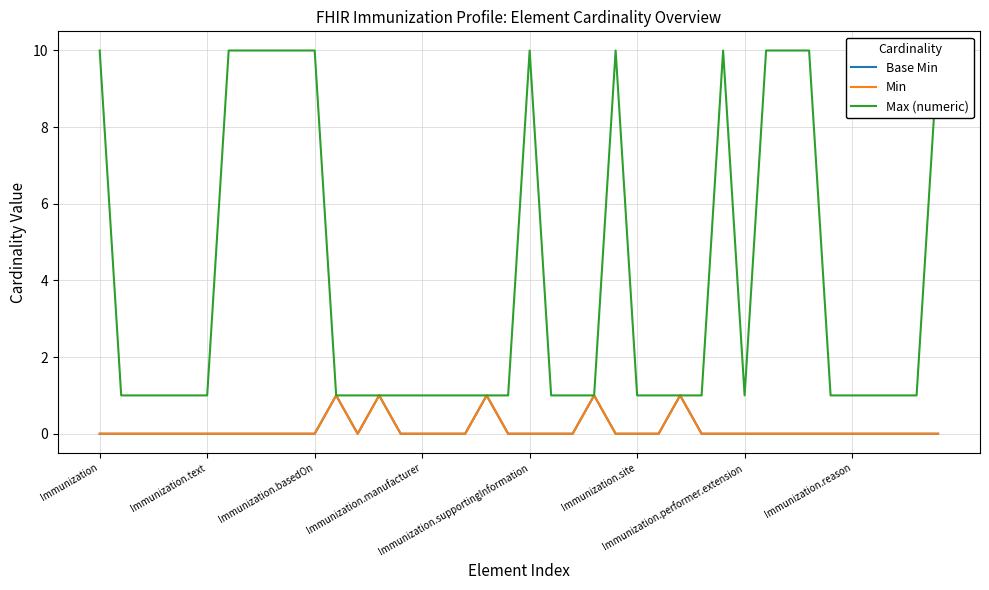

What is the maximum value shown in the chart?

10